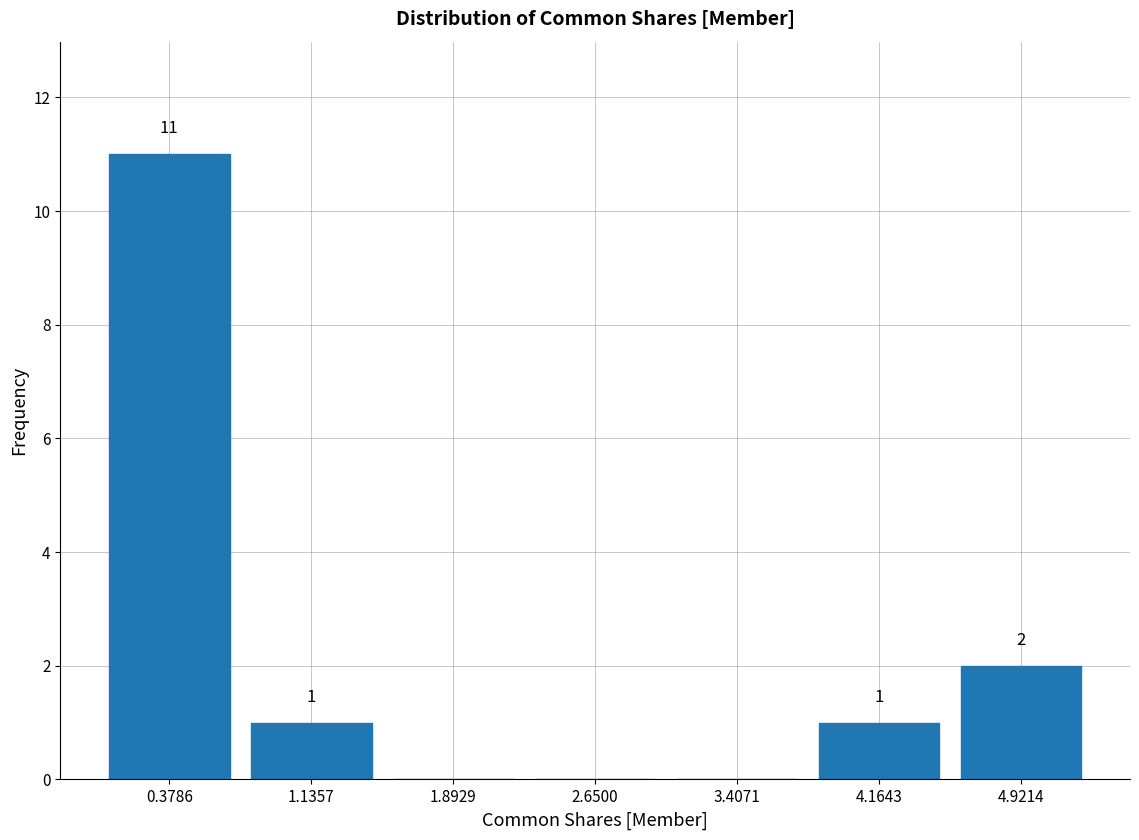

Which range on the x-axis has the tallest bar?

0.0 to 0.8